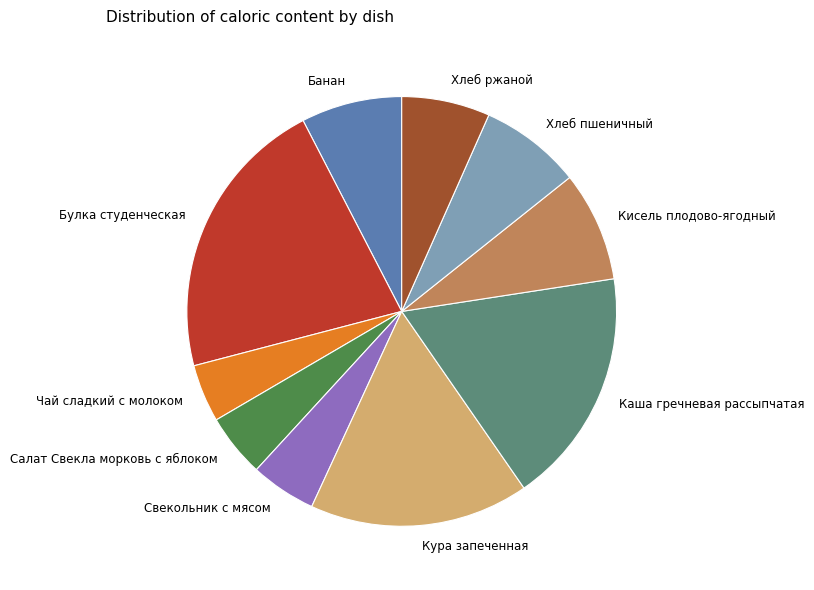

How many slices are in this pie chart?

10